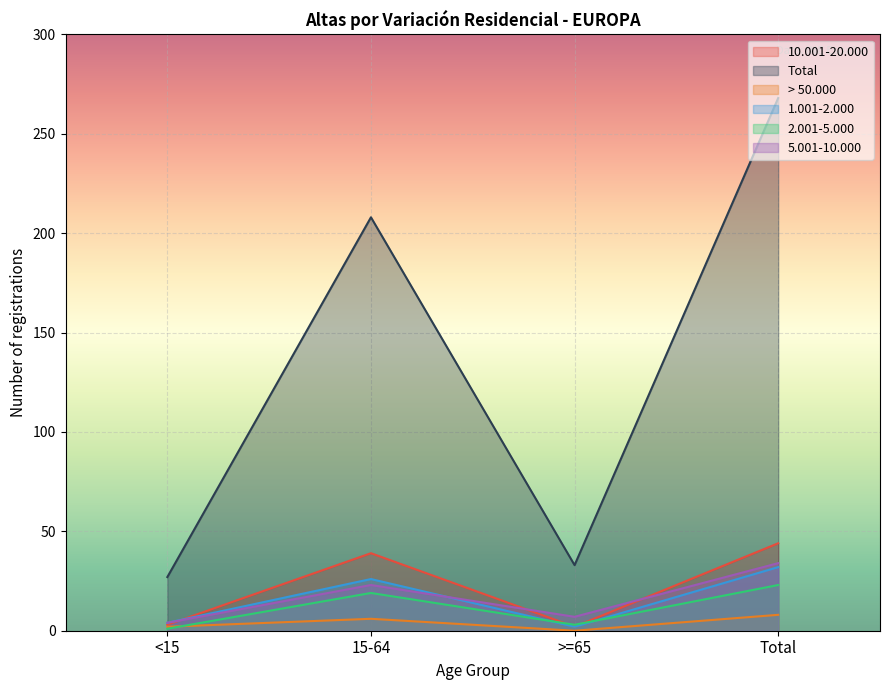

What is the sum of the 5.001-10.000 values at Total and 15-64?

57